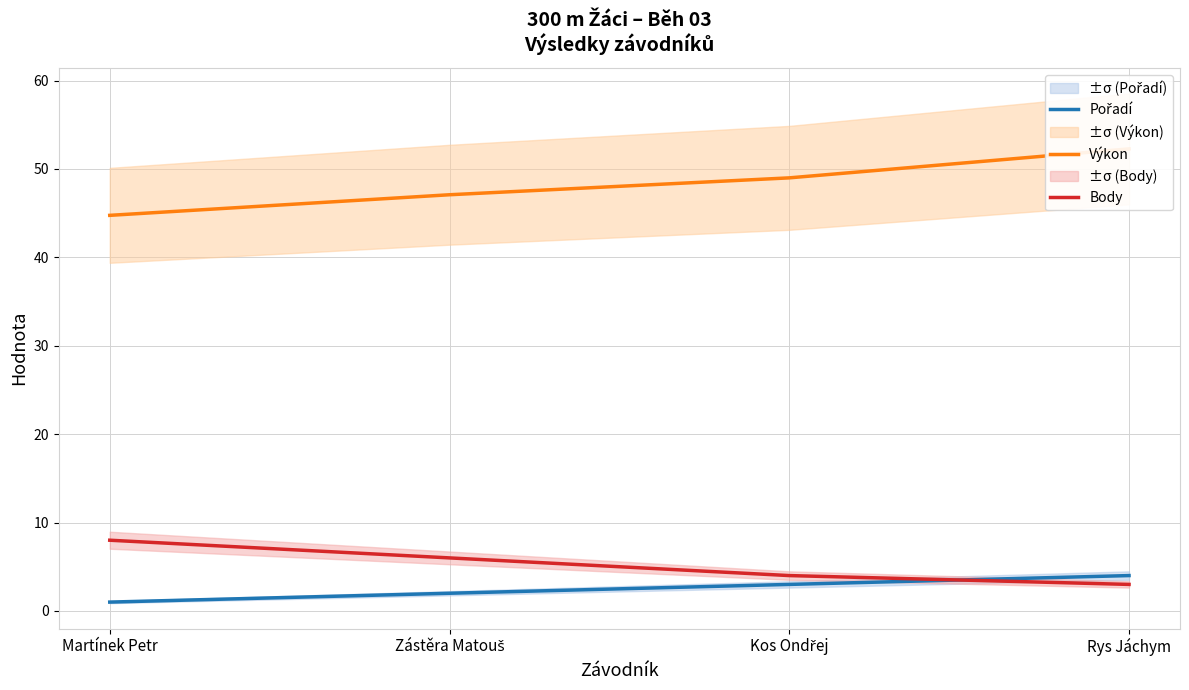

Reading left to right, extract all data points from this chart.

Pořadí: Martínek Petr=1.0	Zástěra Matouš=2.0	Kos Ondřej=3.0	Rys Jáchym=4.0
Výkon: Martínek Petr=44.8	Zástěra Matouš=47.1	Kos Ondřej=49.0	Rys Jáchym=52.3
Body: Martínek Petr=8.0	Zástěra Matouš=6.0	Kos Ondřej=4.0	Rys Jáchym=3.0